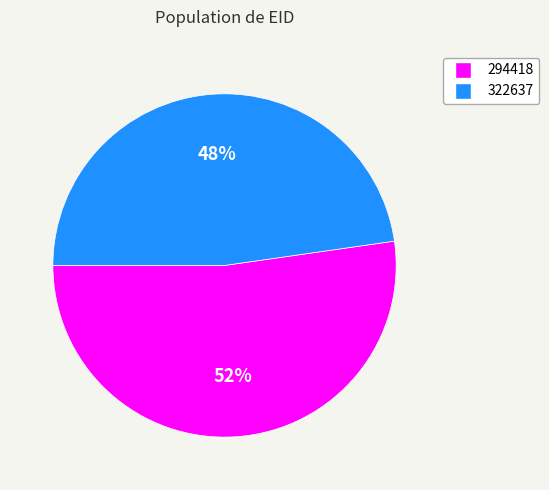

To the nearest percent, what portion does 294418 represent?

52%